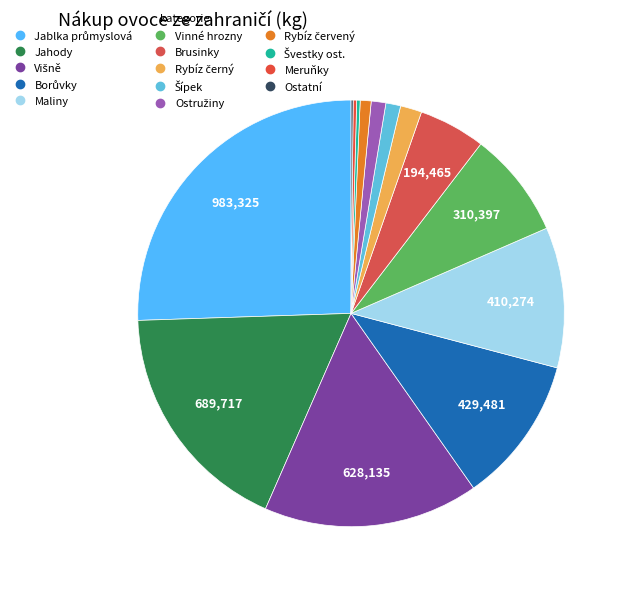

To the nearest percent, what portion does Rybíz černý represent?

2%